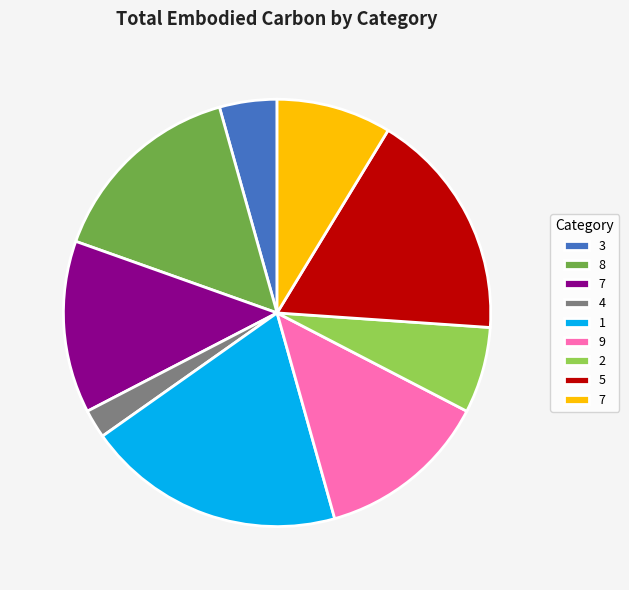

Count the number of slices in the pie.

9